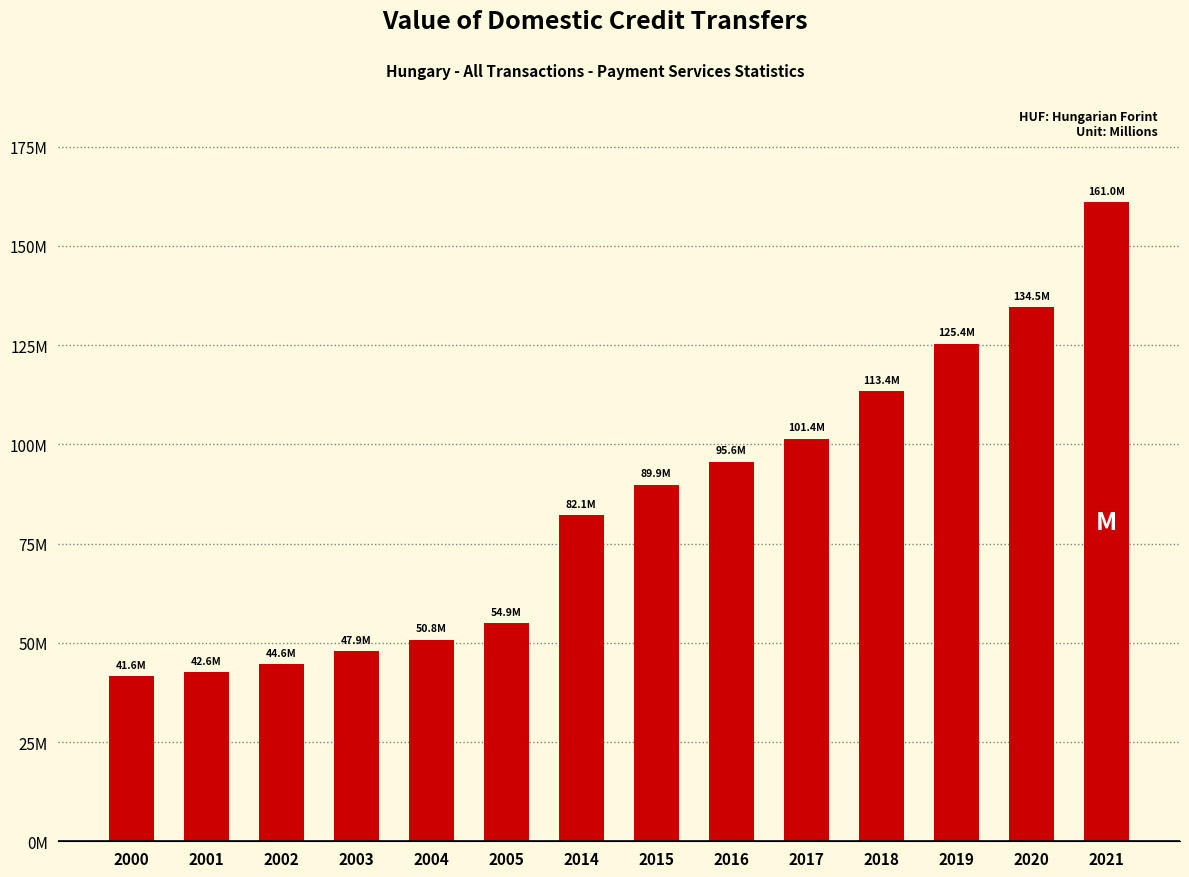

Are the bars horizontal?

No